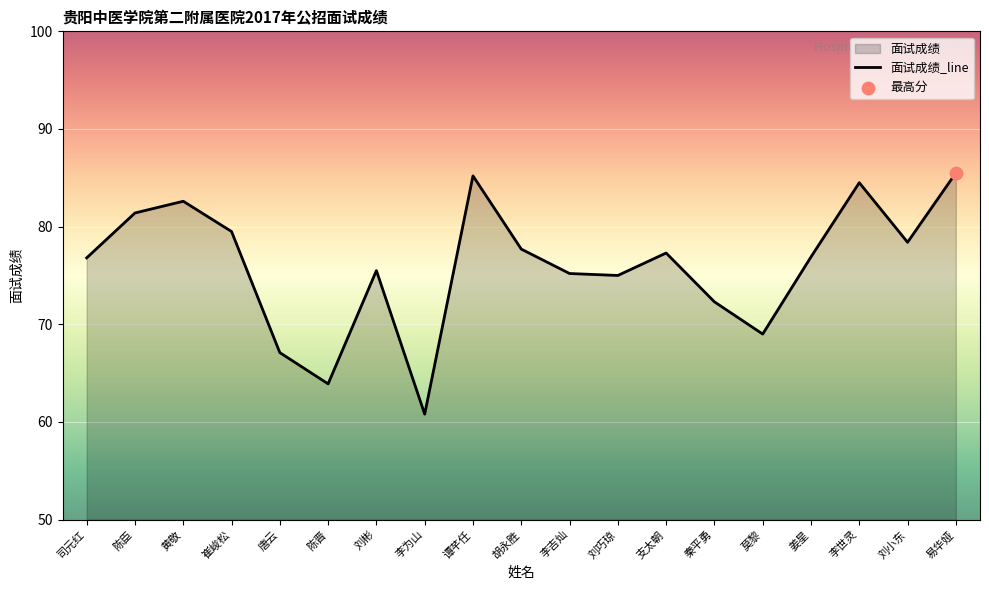

What is the change in value from 刘巧琼 to 支太朝?

+2.3